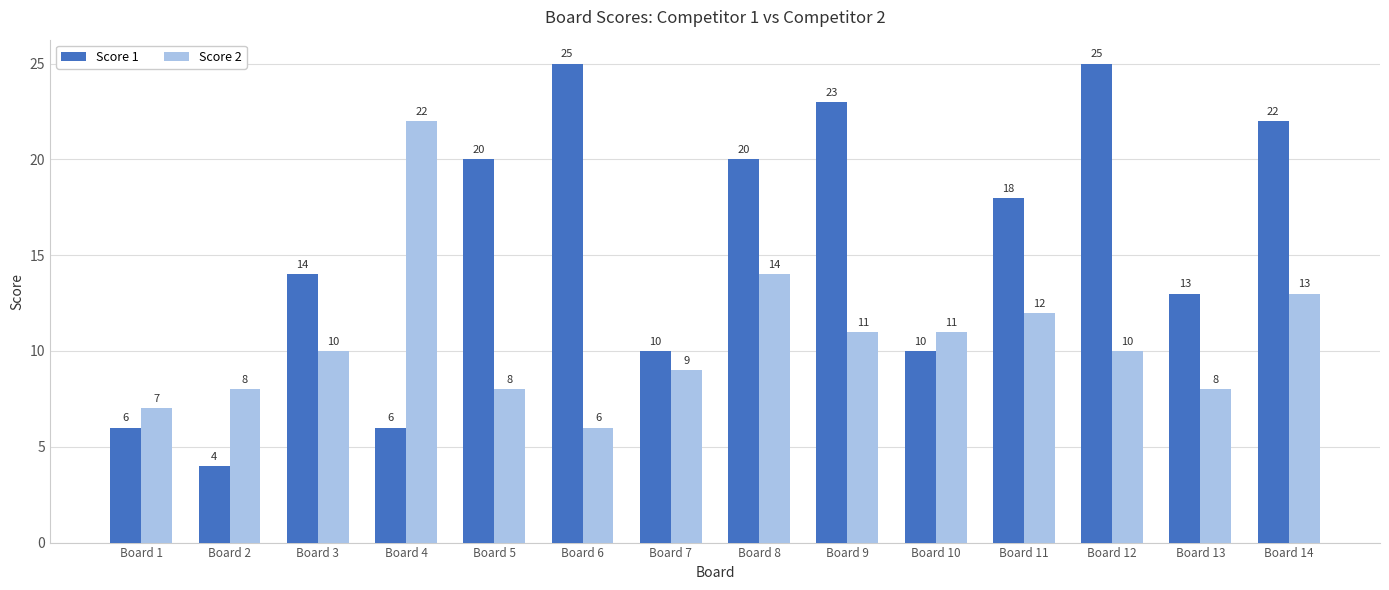

What is the total value across all series at Board 6?

31